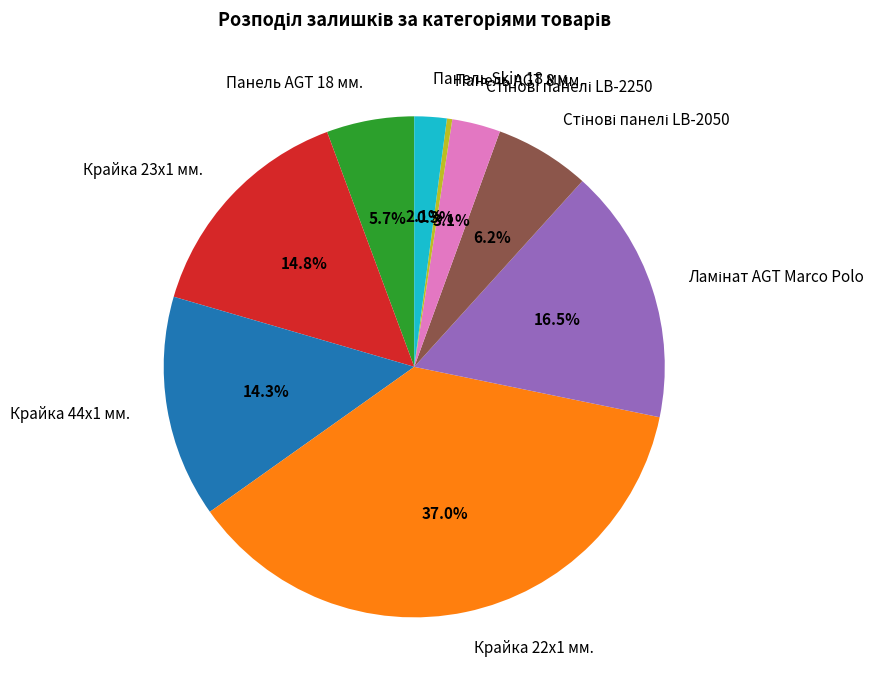

Which slice is the largest?

Крайка 22x1 мм.